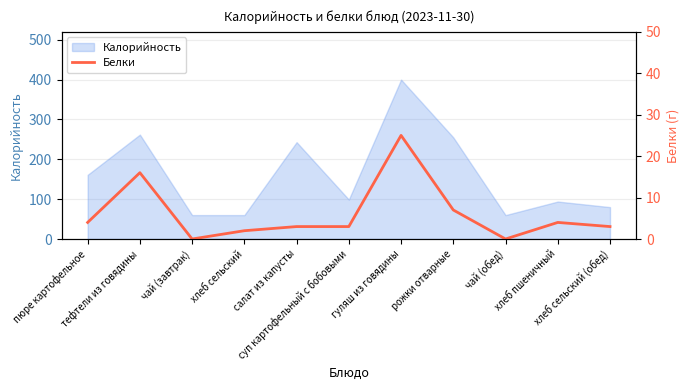

What is the average value?

6